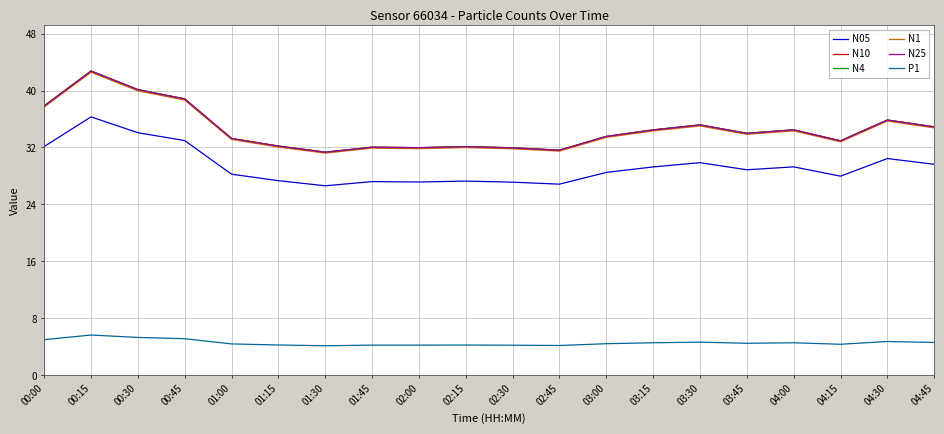

In N10, how many points are higher than both neighbors (excluding endpoints)?

6